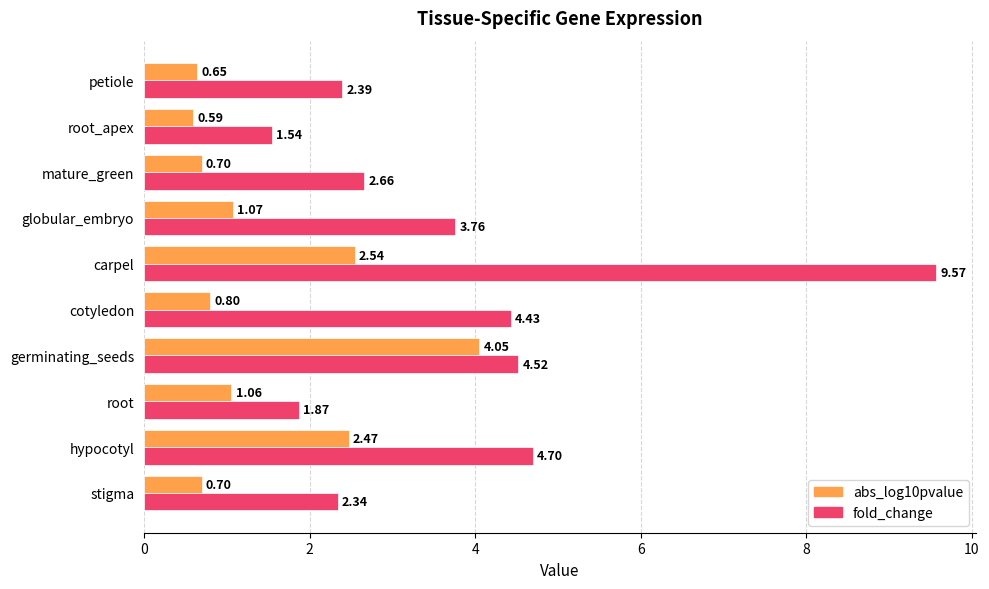

Between stigma and globular_embryo, which series saw the biggest shift?

fold_change